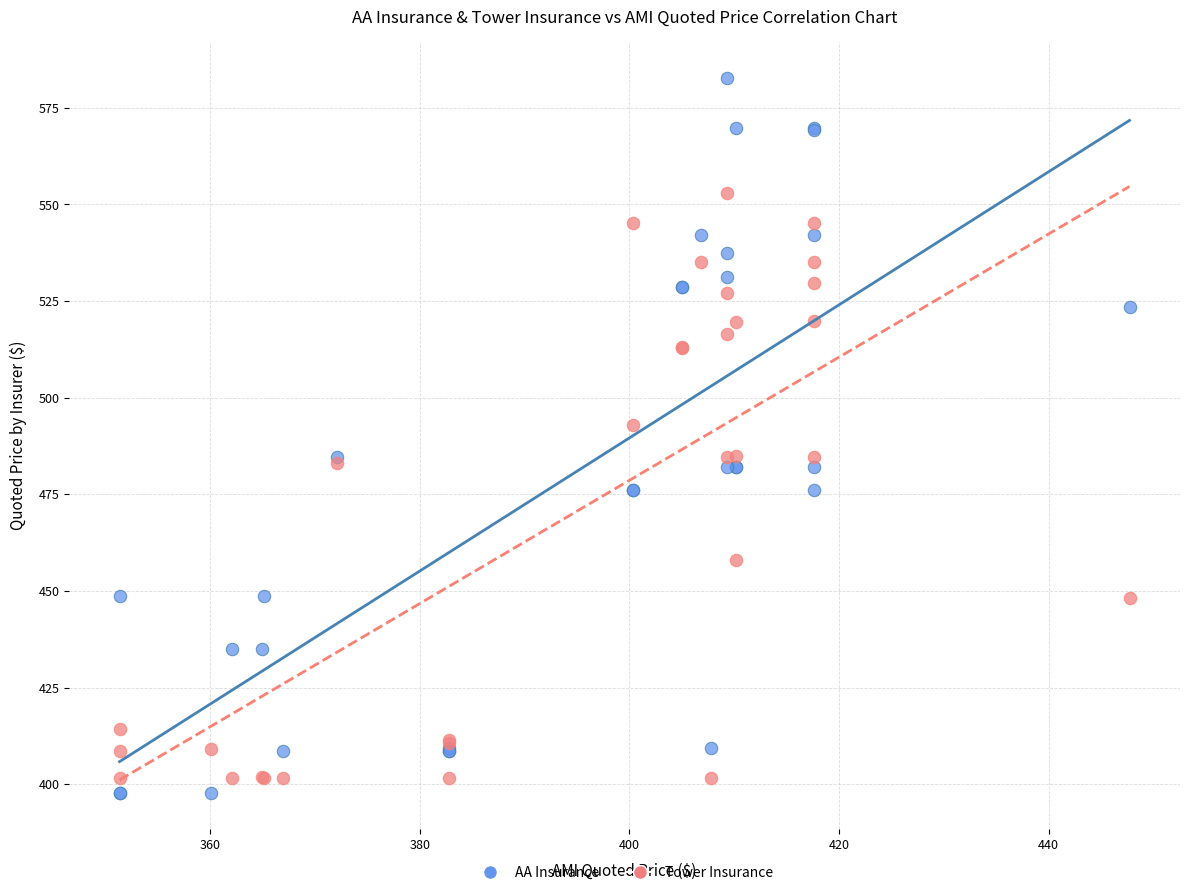

Which series reaches the minimum Y coordinate?

AA Insurance